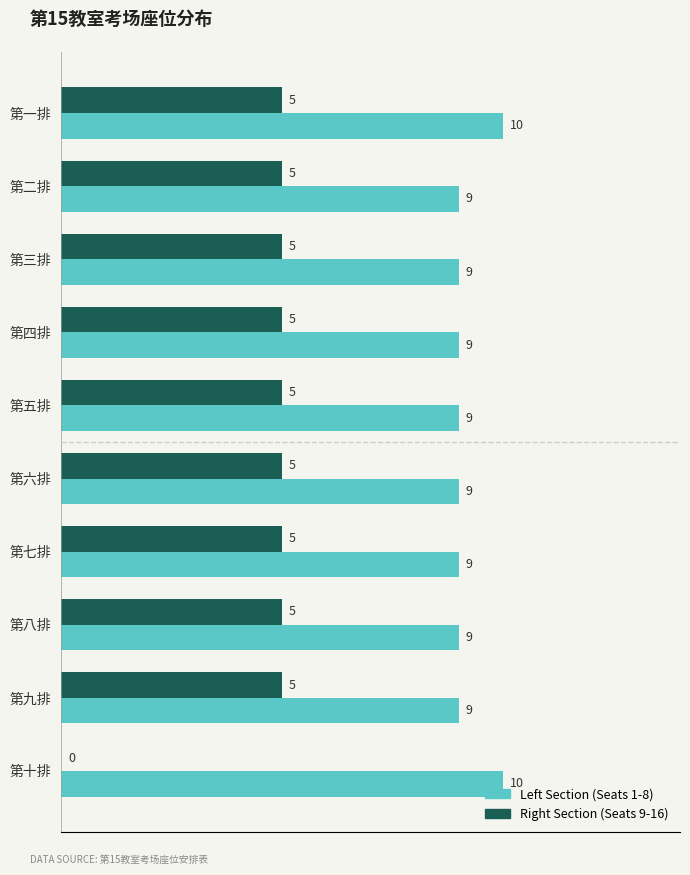

The value of Left Section (Seats 1-8) at 第八排 is 6. True or false?

False